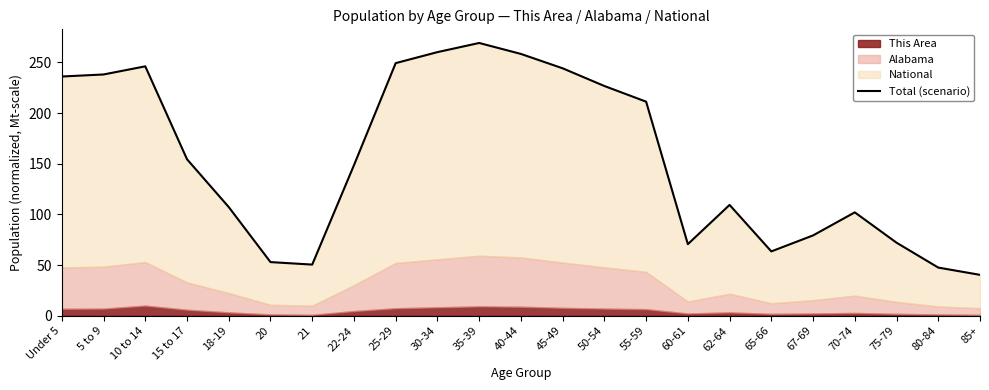

How many lines are shown in the chart?

1